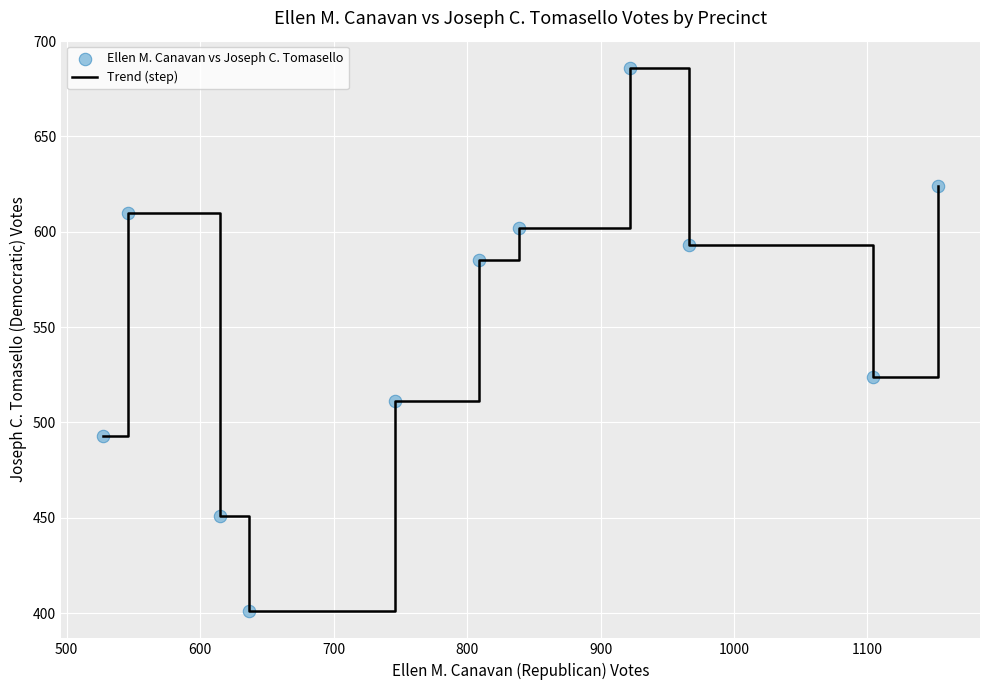

What is the greatest value displayed?

686